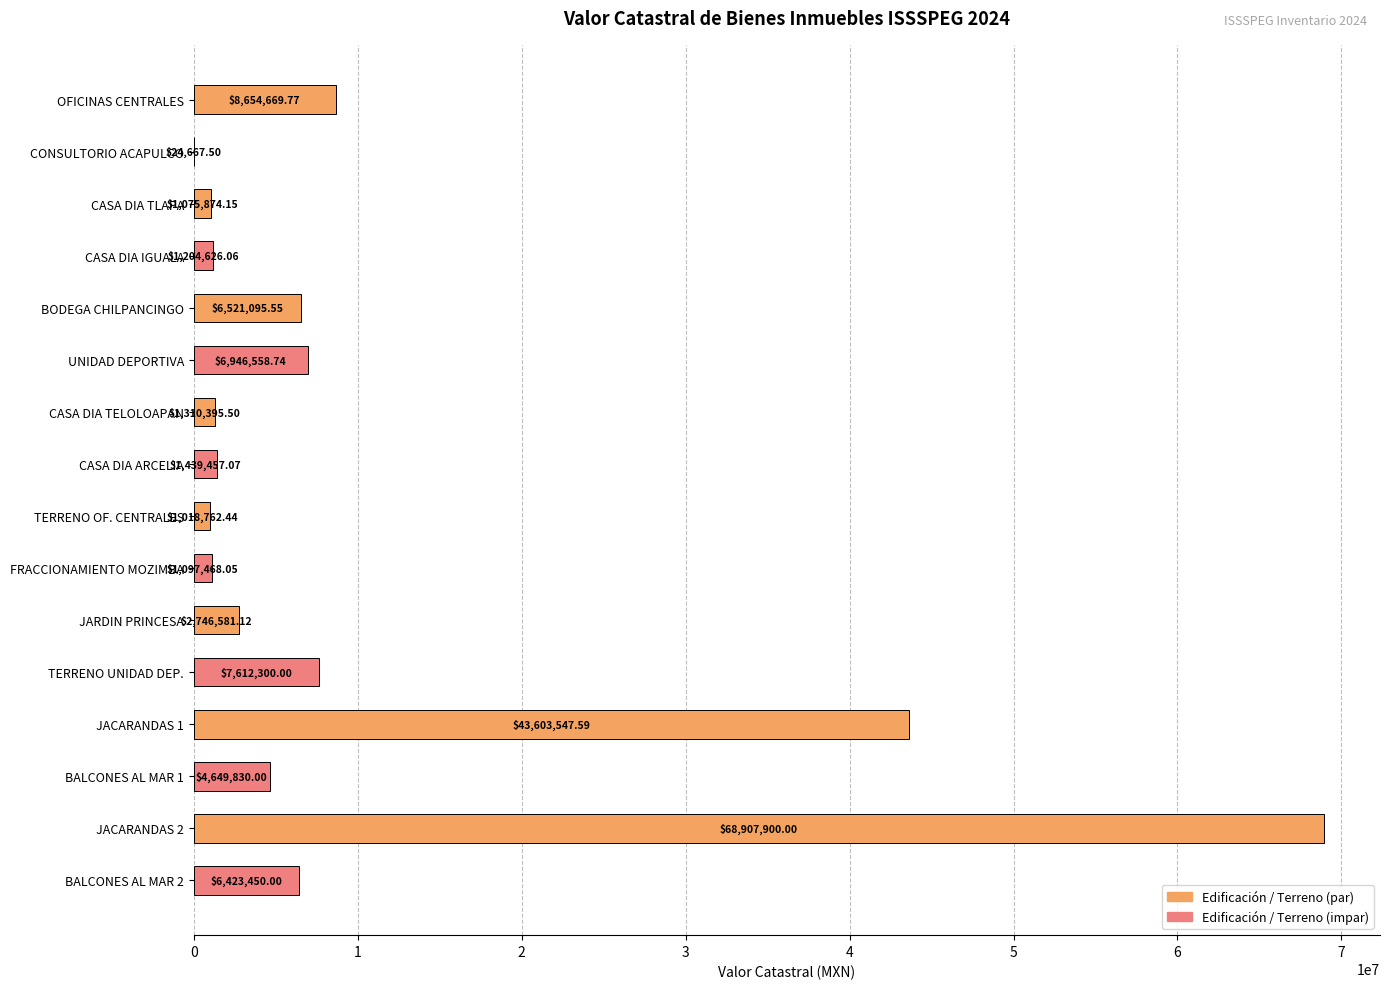

What is the sum of all values?

163237183.5